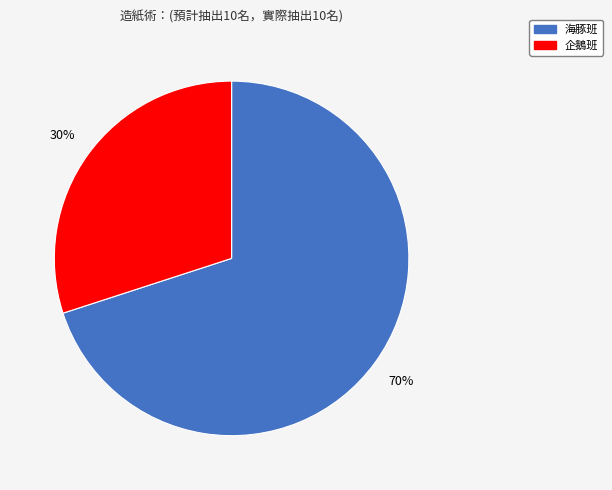

How many slices are in this pie chart?

2